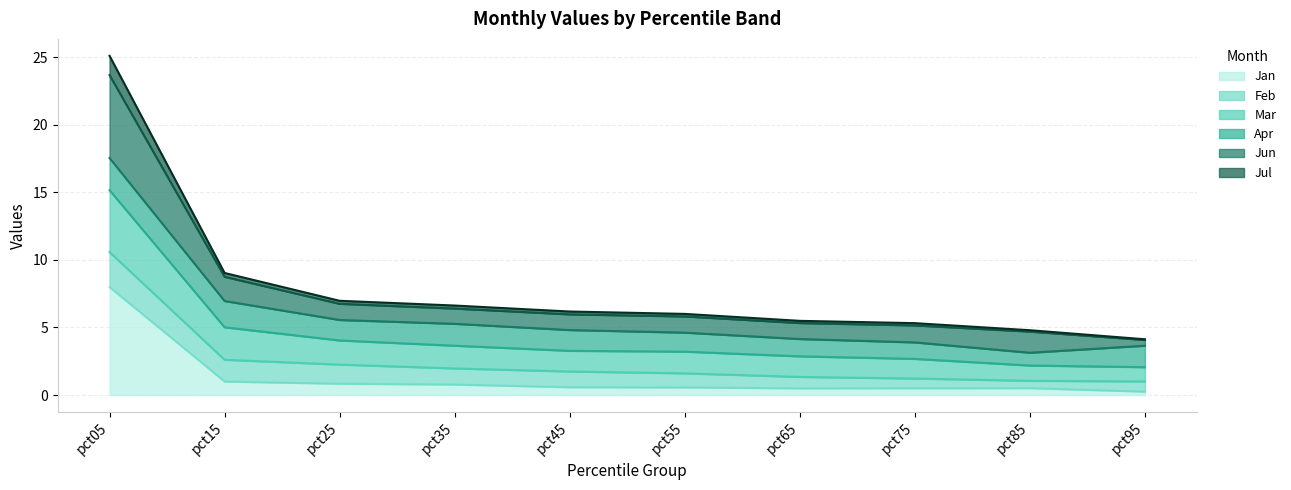

What is the spread (max minus min) of values at pct35?

5.8